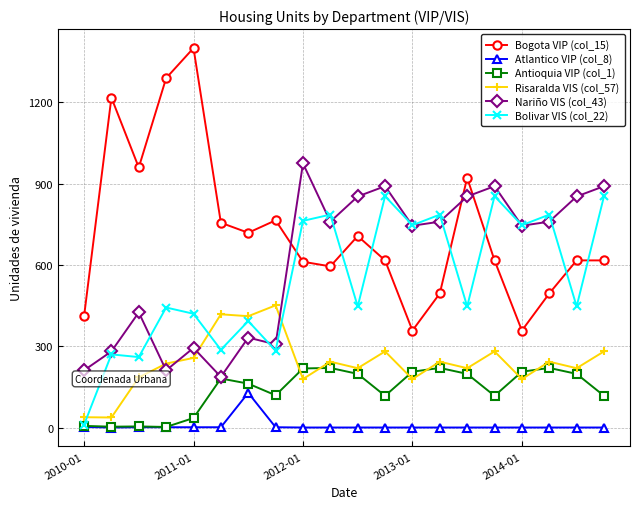

Rank the series by their maximum value, from highest to lowest.

Bogota VIP (col_15), Nariño VIS (col_43), Bolivar VIS (col_22), Risaralda VIS (col_57), Antioquia VIP (col_1), Atlantico VIP (col_8)